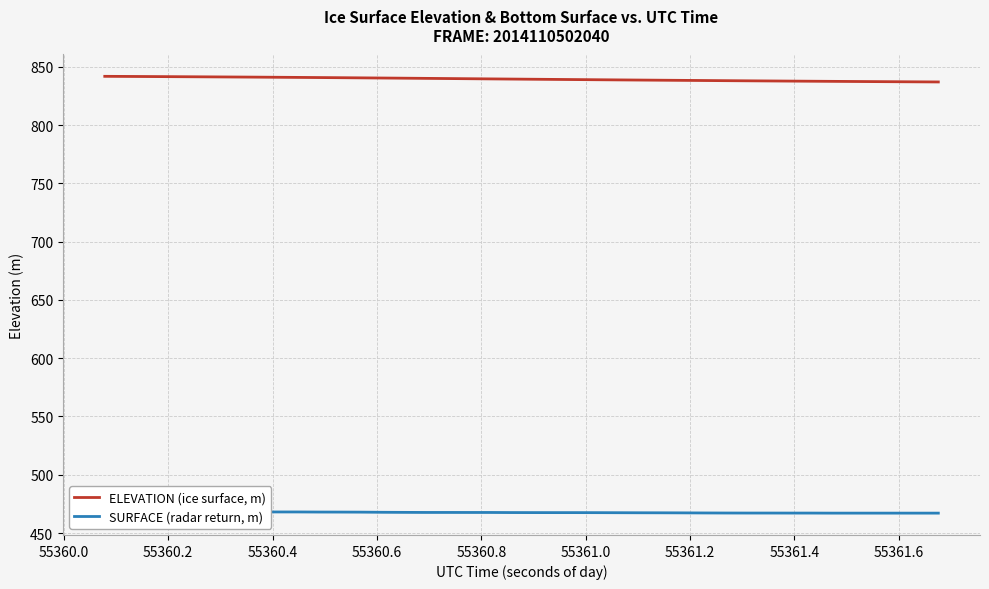

What is the difference between the maximum and minimum values in the ELEVATION (ice surface, m) series?

4.8